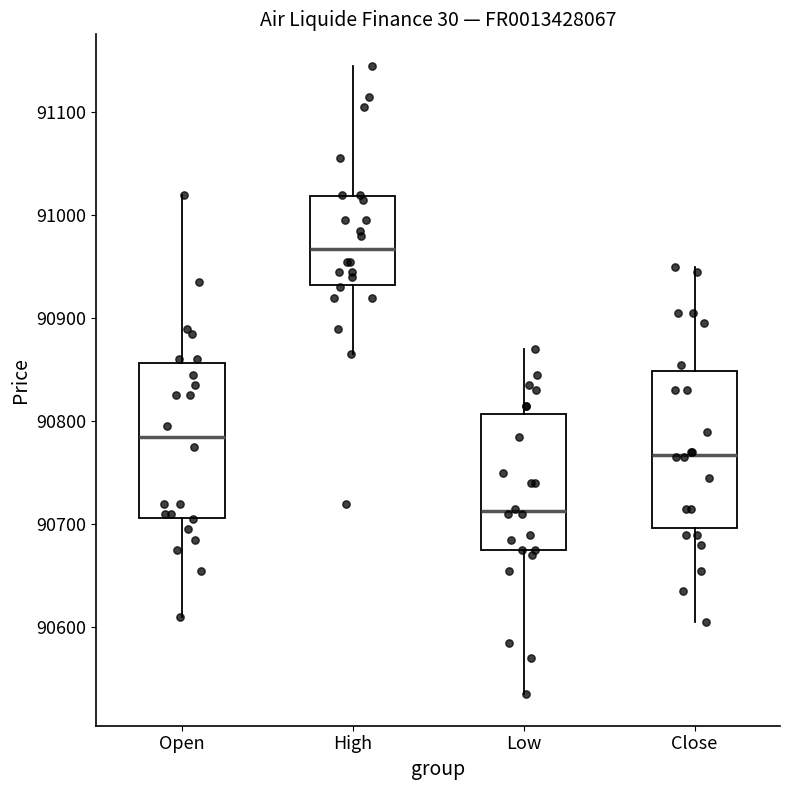

Reading left to right, transcribe this box plot: for each box, give where its median line is, the range the box spans, and where its two whiskers end, as read against the y-axis. The values are not printed on the chart, so give them approximately, as read against the axis.

Open: median 90790, box 90710 to 90860, whiskers 90610 to 91020
High: median 90970, box 90930 to 91020, whiskers 90870 to 91150
Low: median 90710, box 90680 to 90810, whiskers 90540 to 90870
Close: median 90770, box 90700 to 90850, whiskers 90610 to 90950